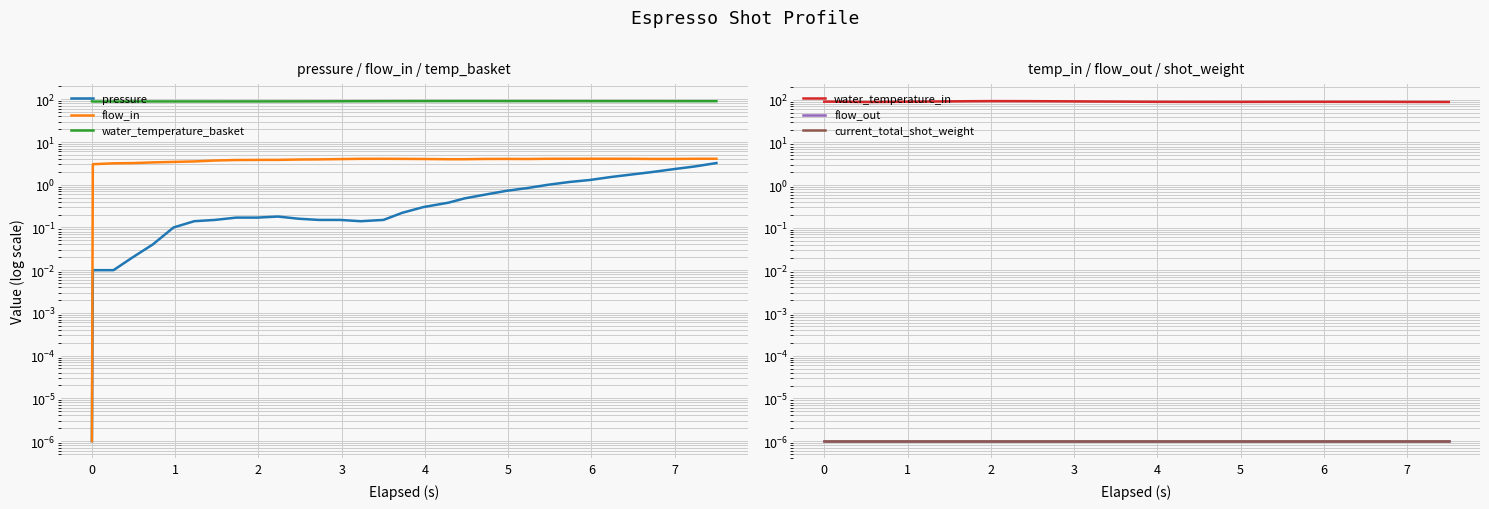

Does the chart have visible grid lines?

Yes